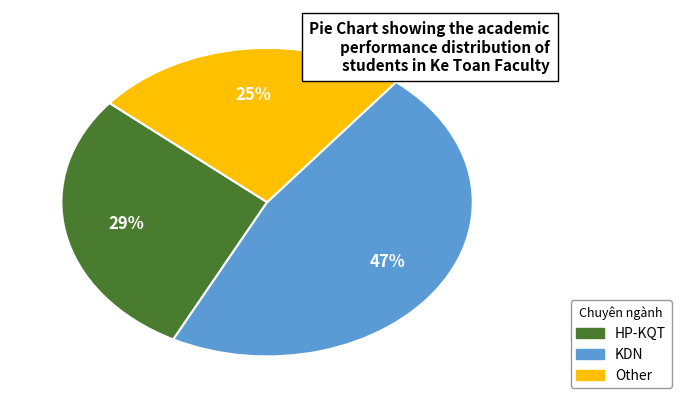

To the nearest percent, what is the difference between the largest and smallest slice percentages?

22%